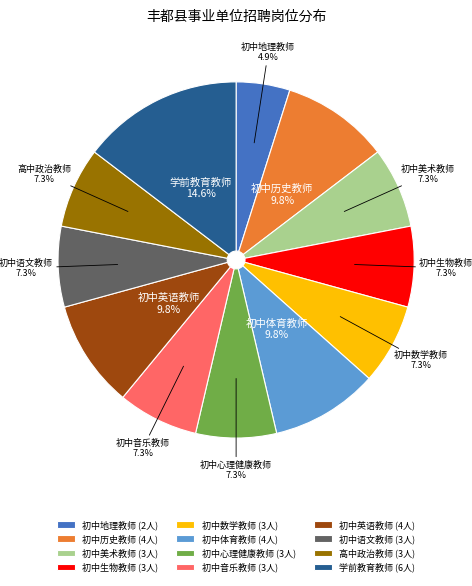

To the nearest percent, what percentage of the pie is 初中音乐教师?

7%